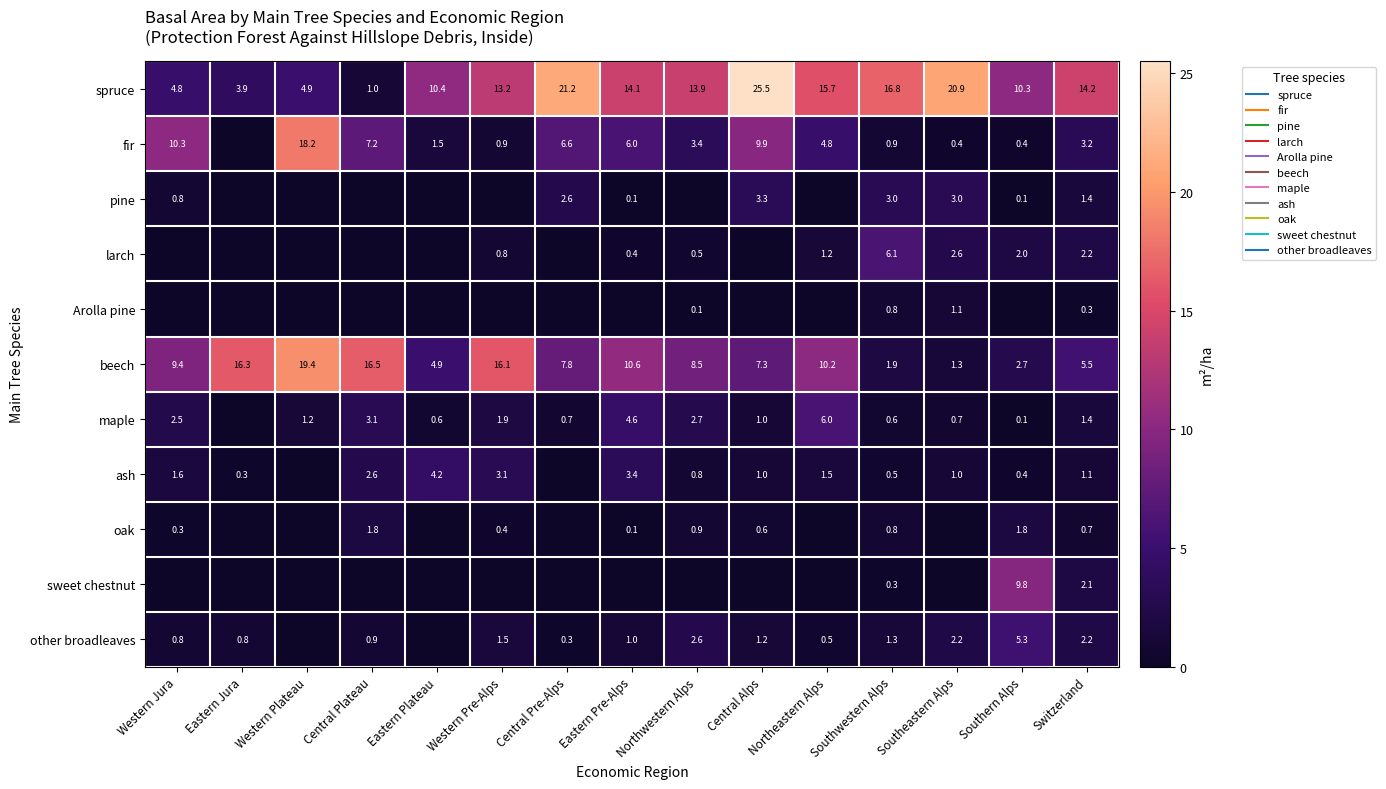

Which series changed the most between Western Pre-Alps and Southeastern Alps?

beech